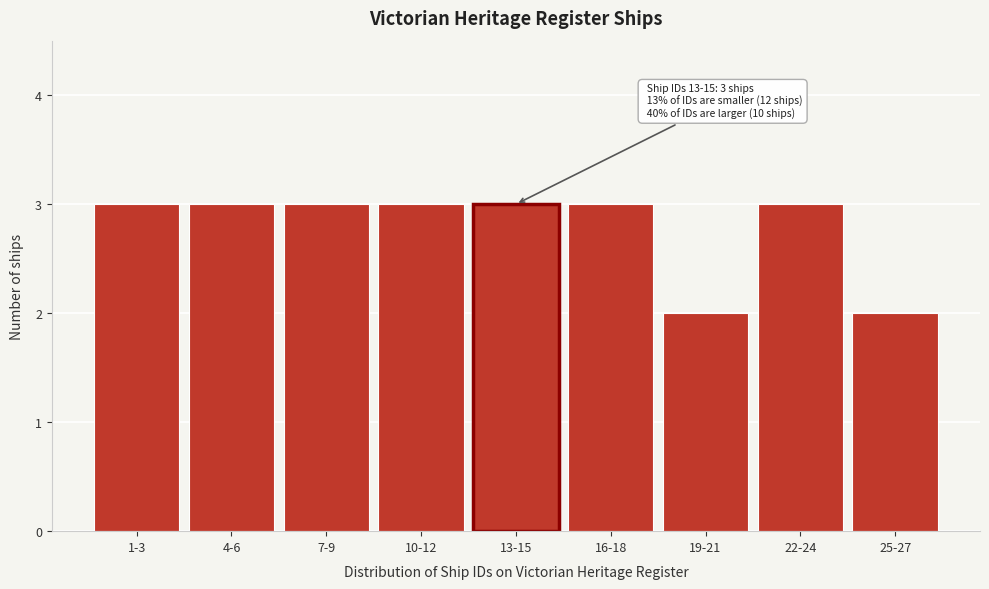

Reading right to left, what are all the values shown in this chart?

25-27=2	22-24=3	19-21=2	16-18=3	13-15=3	10-12=3	7-9=3	4-6=3	1-3=3